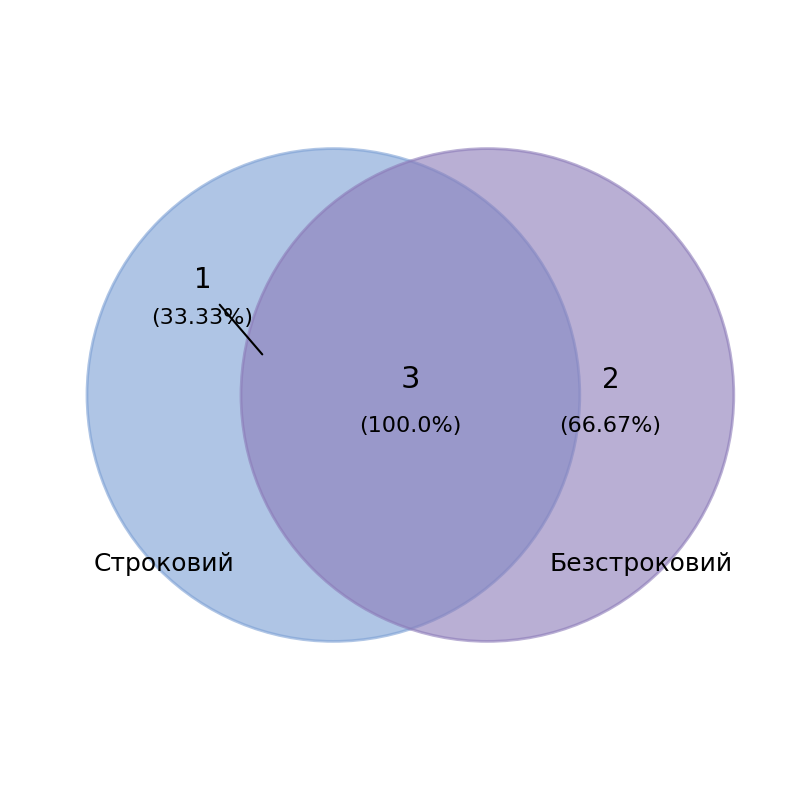

What is the total percentage of Безстроковий and Строковий?

100.0%